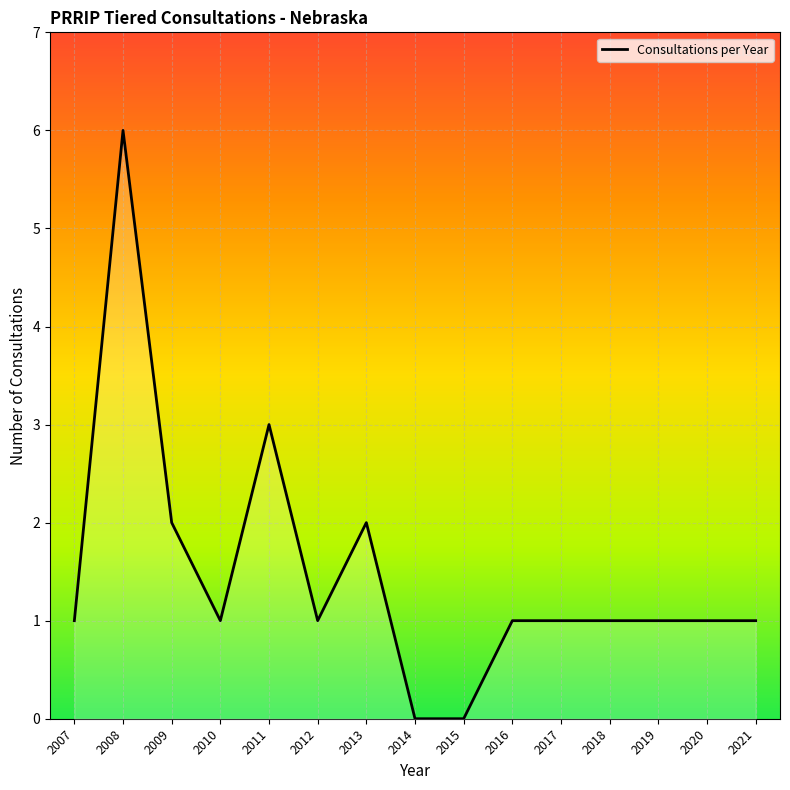

What is the difference between the maximum and minimum values?

6